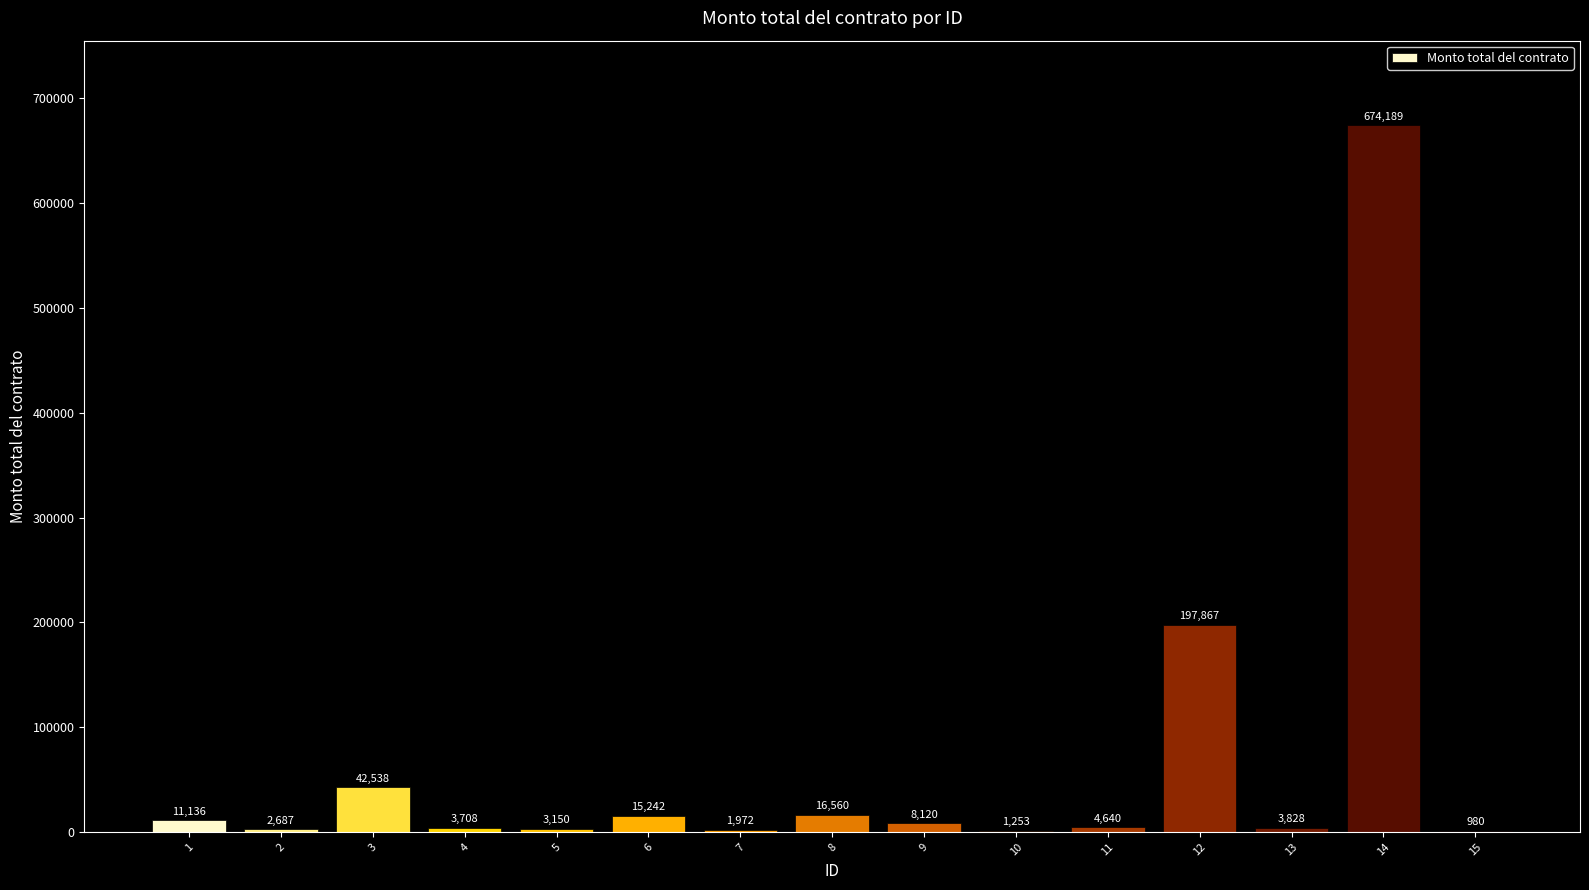

At which category does the chart reach its peak across all series?

14